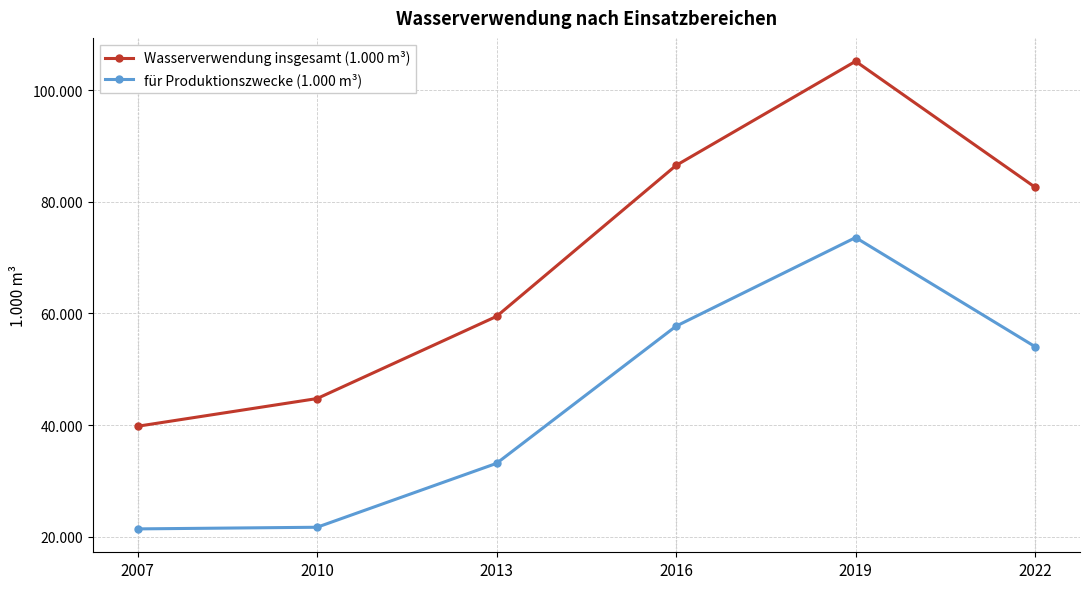

True or false: für Produktionszwecke (1.000 m³) has more than 1 points higher than both neighbors.

False